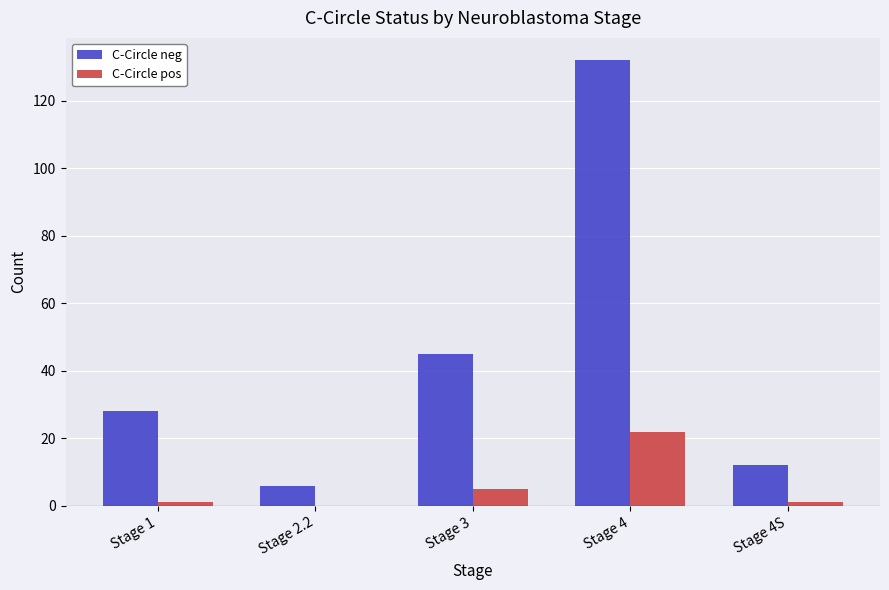

What is the difference between the C-Circle pos values at Stage 3 and Stage 1?

4